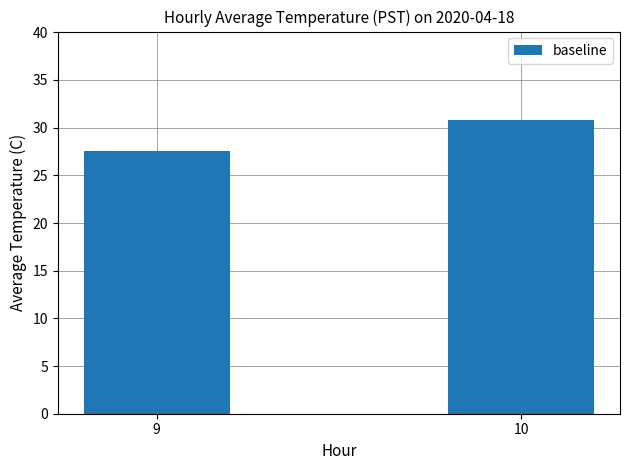

Where does the data first go above 30?

10